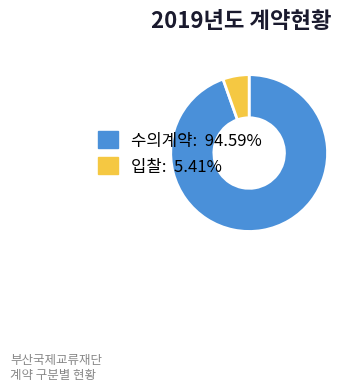

Do 수의계약 and 입찰 together represent more than half of the pie?

Yes